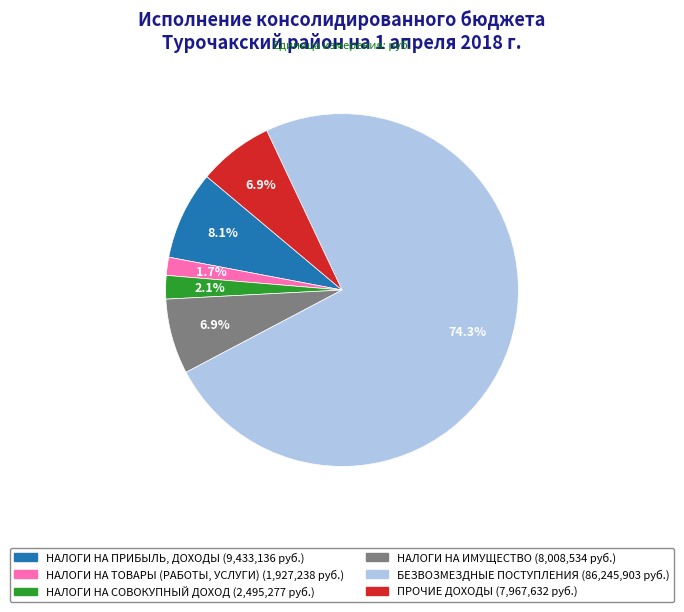

Which has a higher value, НАЛОГИ НА ПРИБЫЛЬ, ДОХОДЫ or БЕЗВОЗМЕЗДНЫЕ ПОСТУПЛЕНИЯ?

БЕЗВОЗМЕЗДНЫЕ ПОСТУПЛЕНИЯ